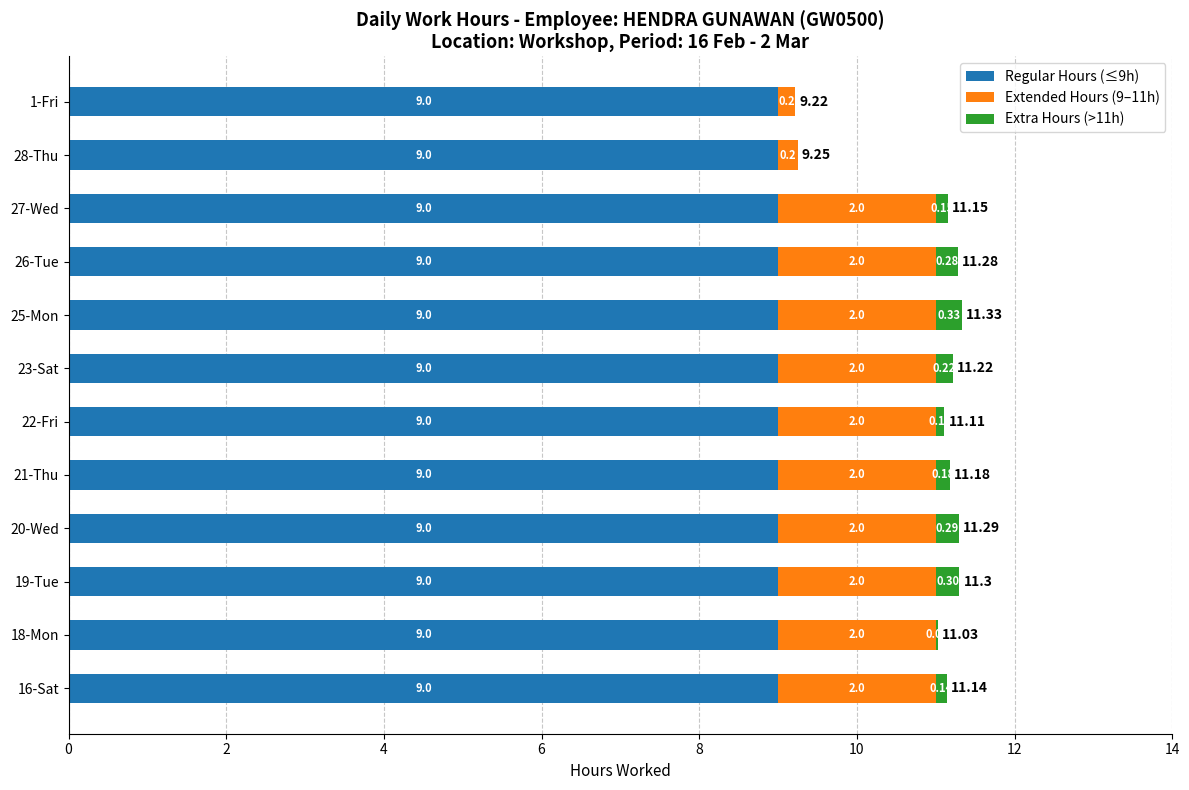

How many data points does each series have?

12